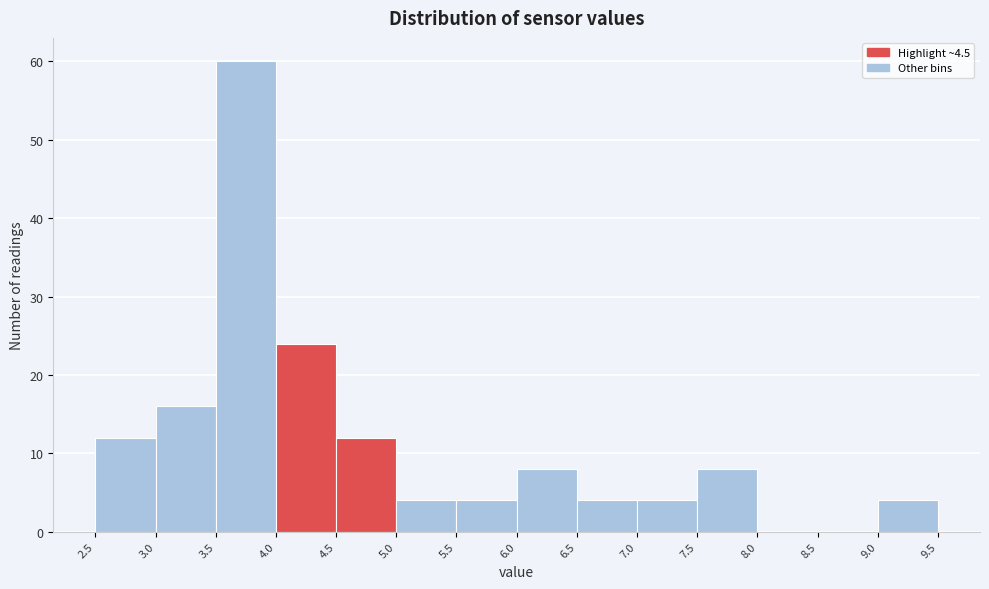

How tall is the bar that spans 9.0 to 9.5 on the x-axis? The values are not printed on the chart, so give them approximately, as read against the axis.

4